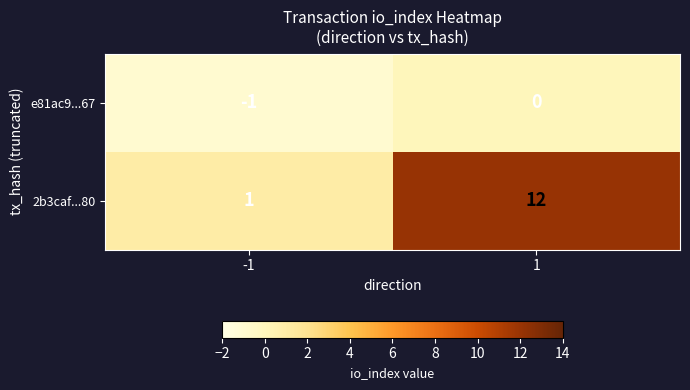

Is it true that 2b3caf...80 equals 12 at 1?

True